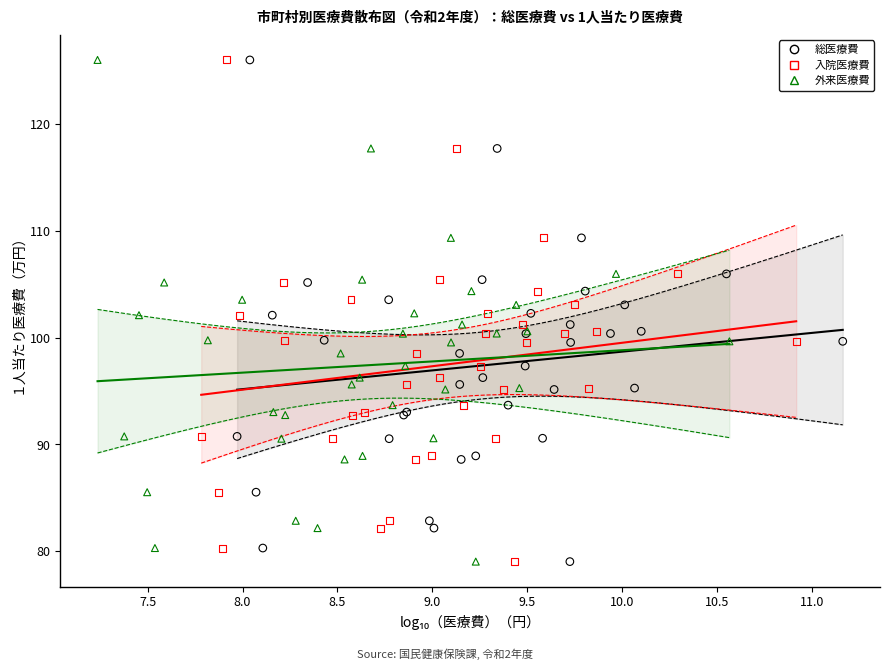

What are all the series names shown in the legend?

総医療費, 入院医療費, 外来医療費